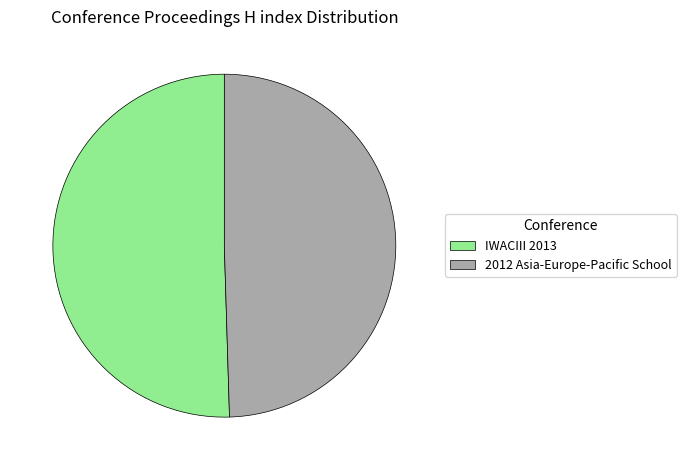

Approximately how many times larger is the value at IWACIII 2013 compared to 2012 Asia-Europe-Pacific School?

1.0